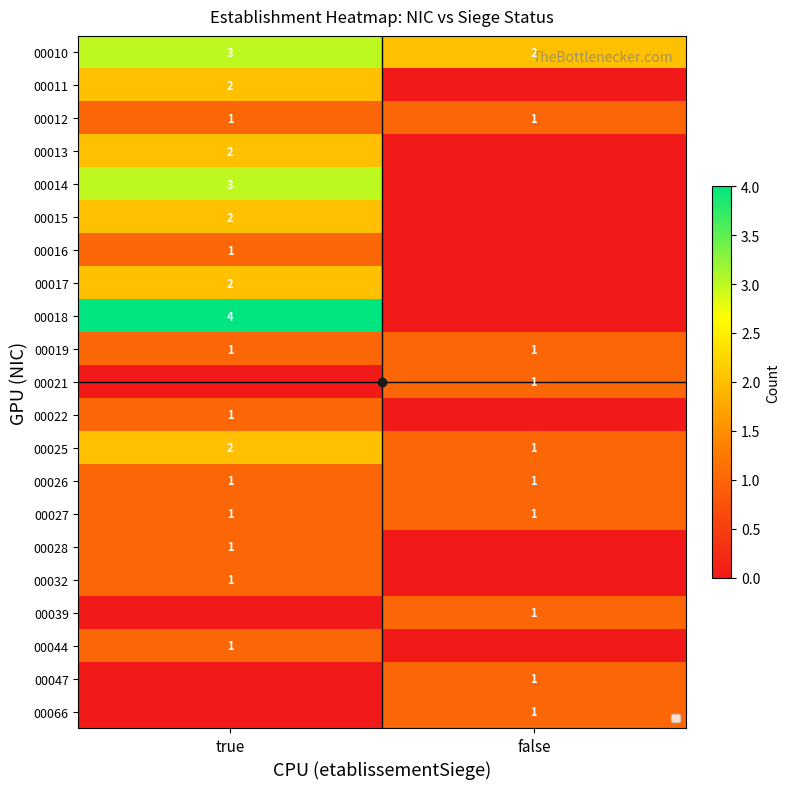

Which series has the largest total across all categories?

00010